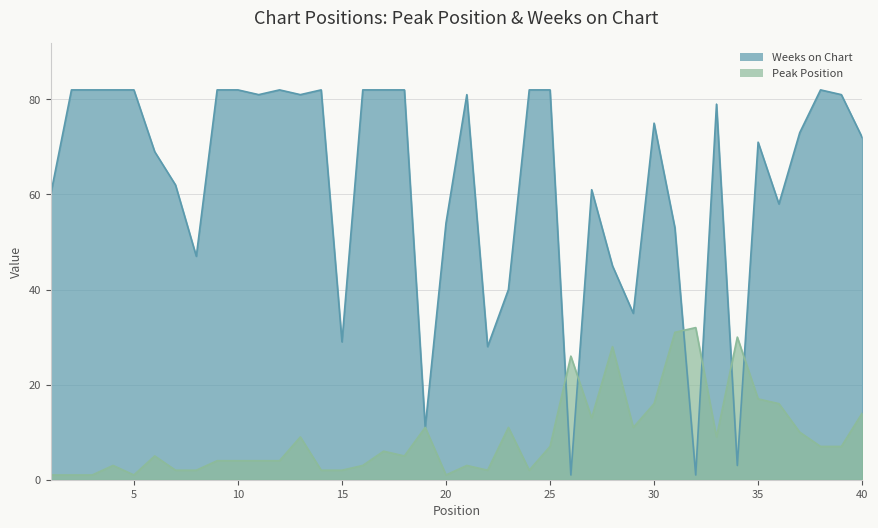

True or false: Weeks on Chart has a value of 119 at 13.

False